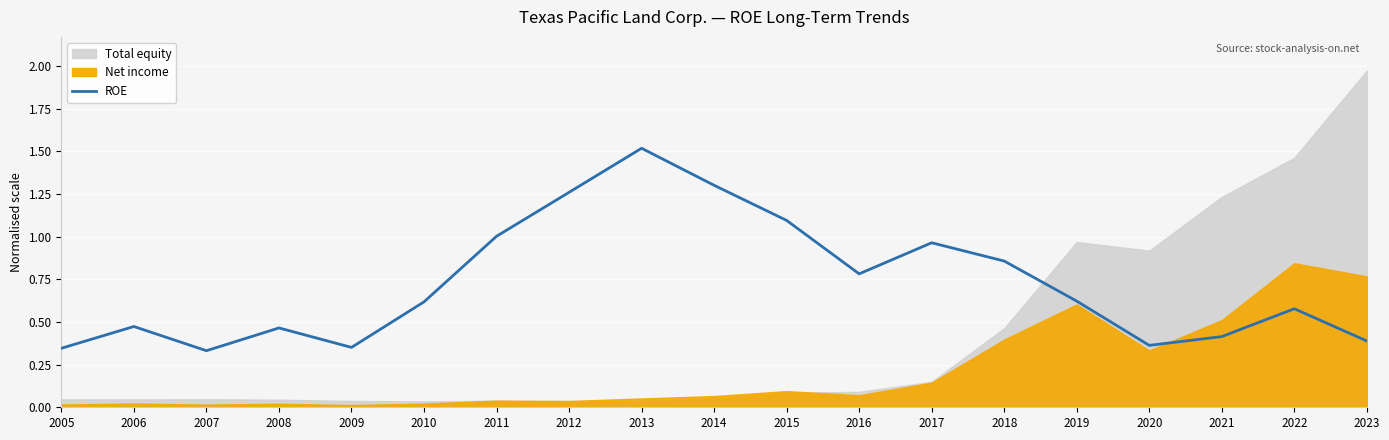

What is the difference between the maximum and minimum values?

1.2